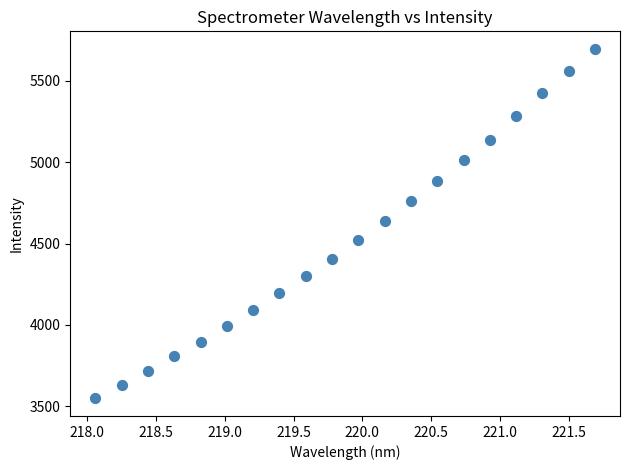

What is the range of Y values (max minus min)?

2146.8